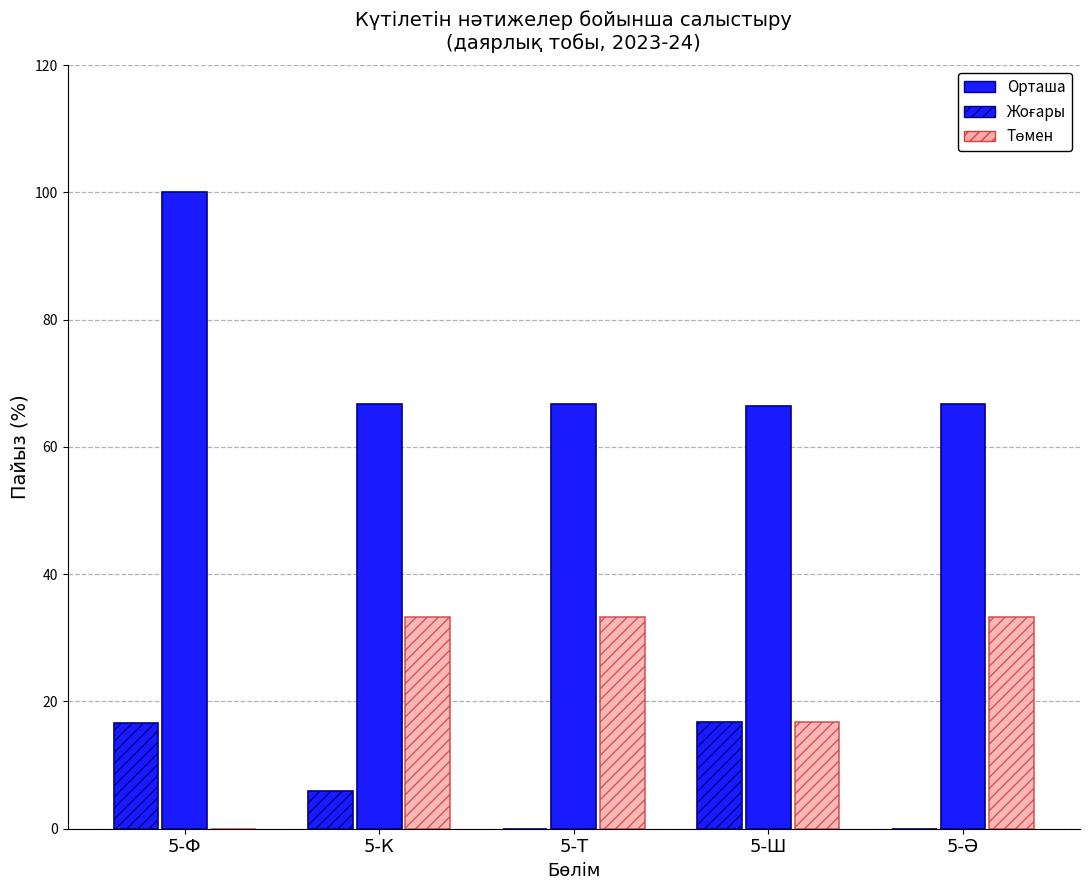

Reading right to left, transcribe all the data shown in this chart.

Жоғары: 0.0	16.7	0.0	6.0	16.7
Орташа: 66.7	66.4	66.7	66.7	100.0
Төмен: 33.3	16.7	33.3	33.3	0.0